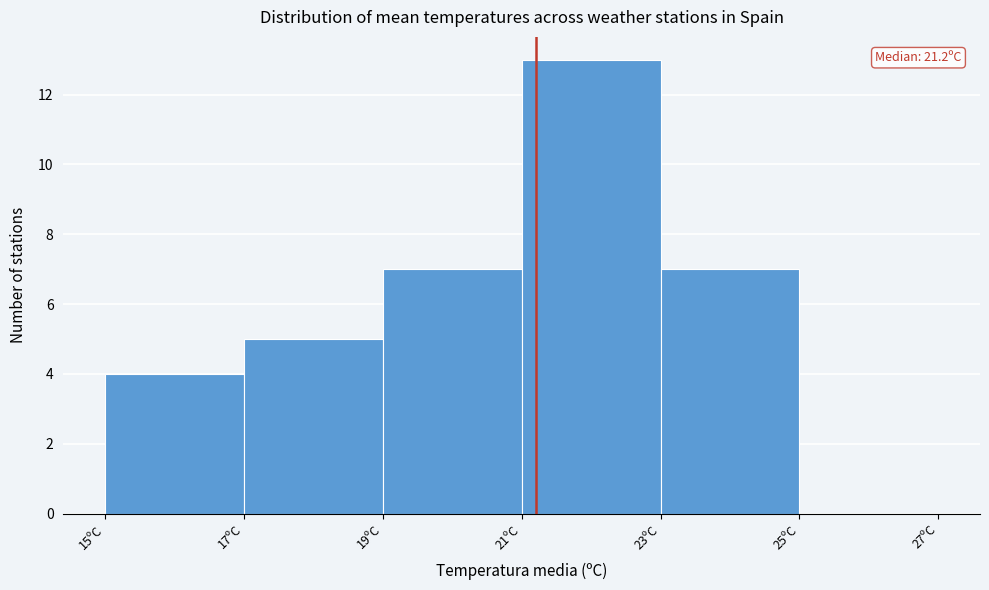

Which range on the x-axis has the tallest bar?

21 to 23